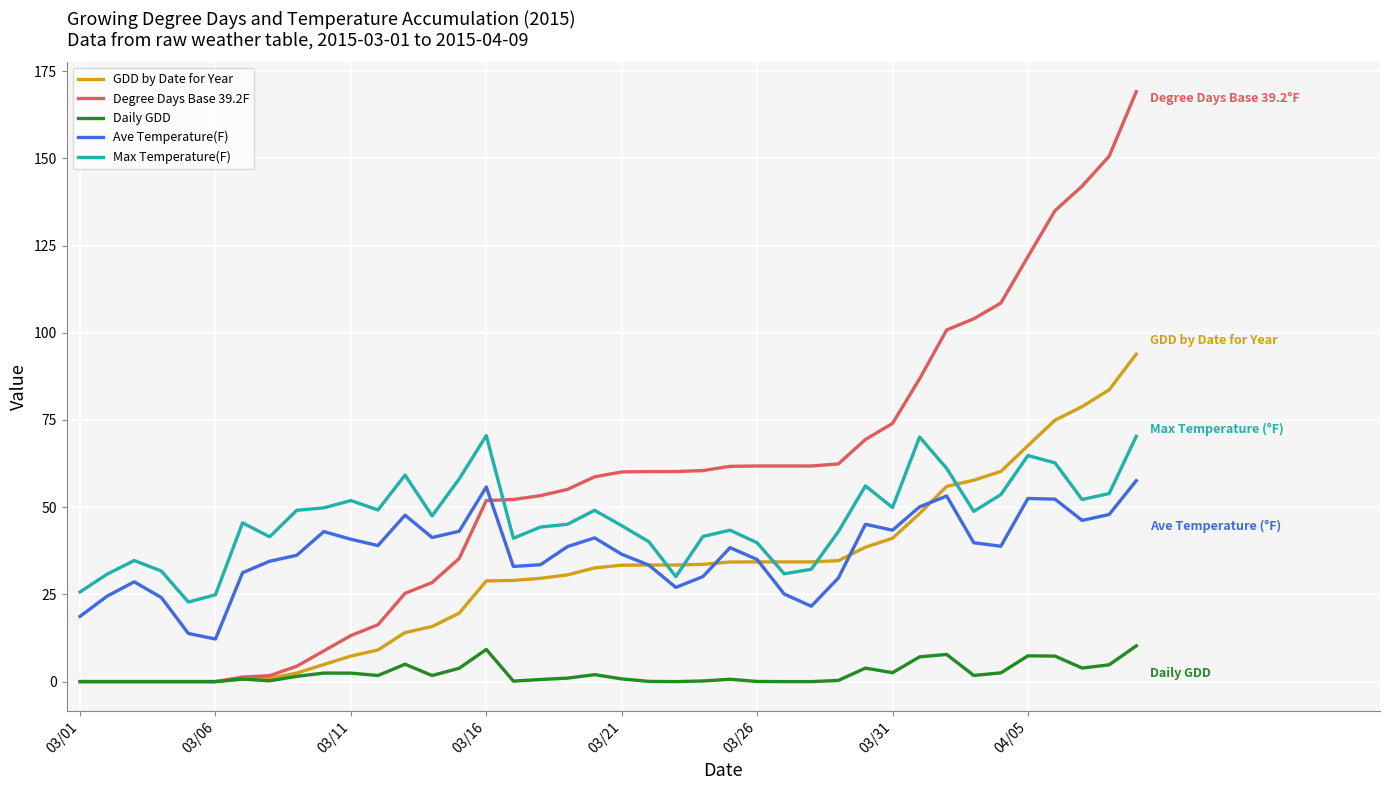

What is the maximum value shown in the chart?

169.1